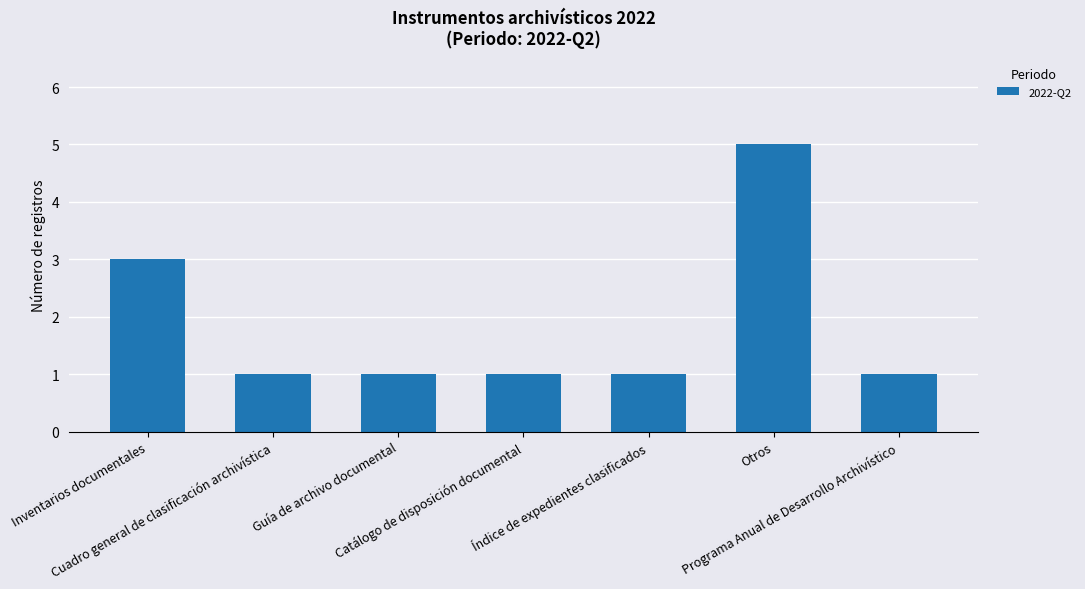

Reading left to right, extract all data points from this chart.

3	1	1	1	1	5	1